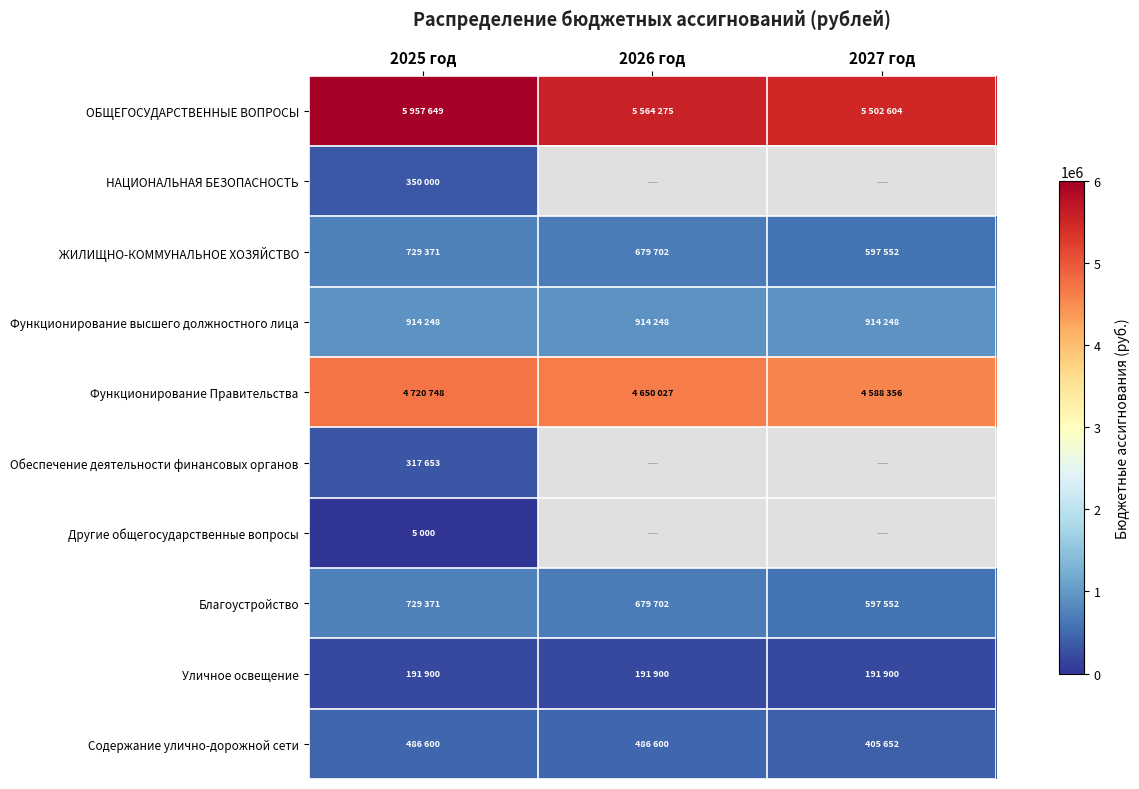

How many values in the Содержание улично-дорожной сети series are below 486600?

1